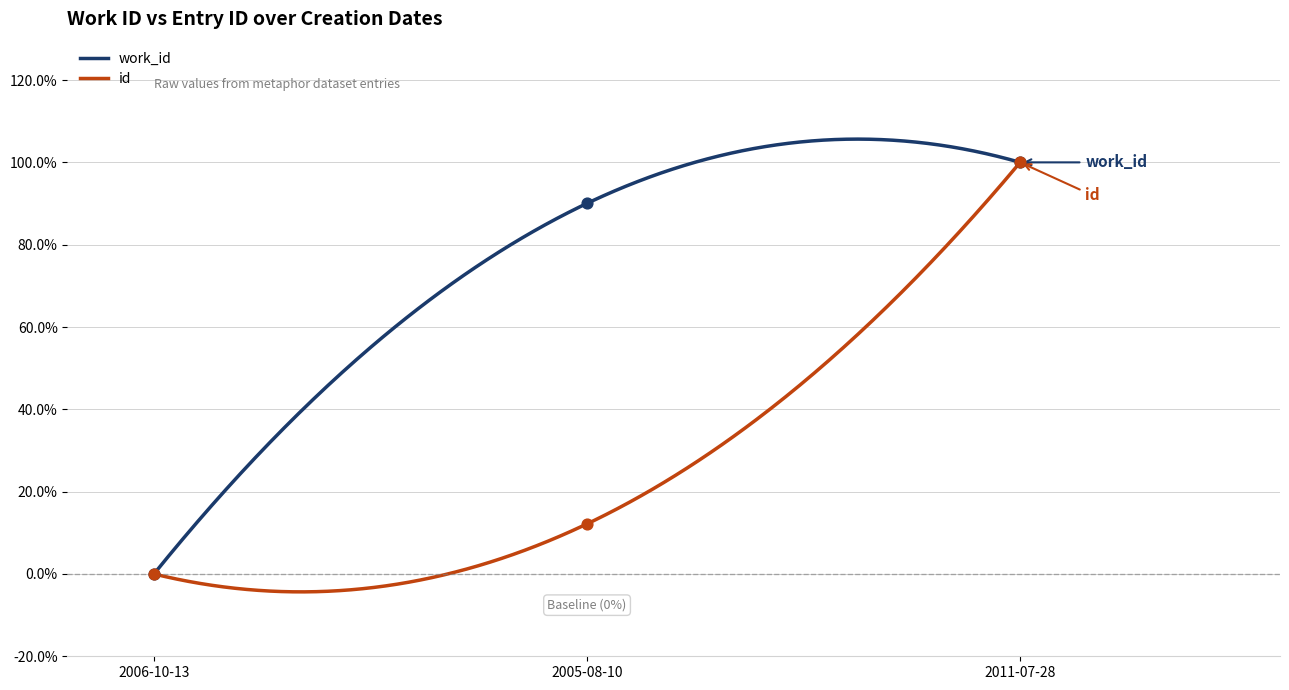

What are all the series names shown in the legend?

work_id, id